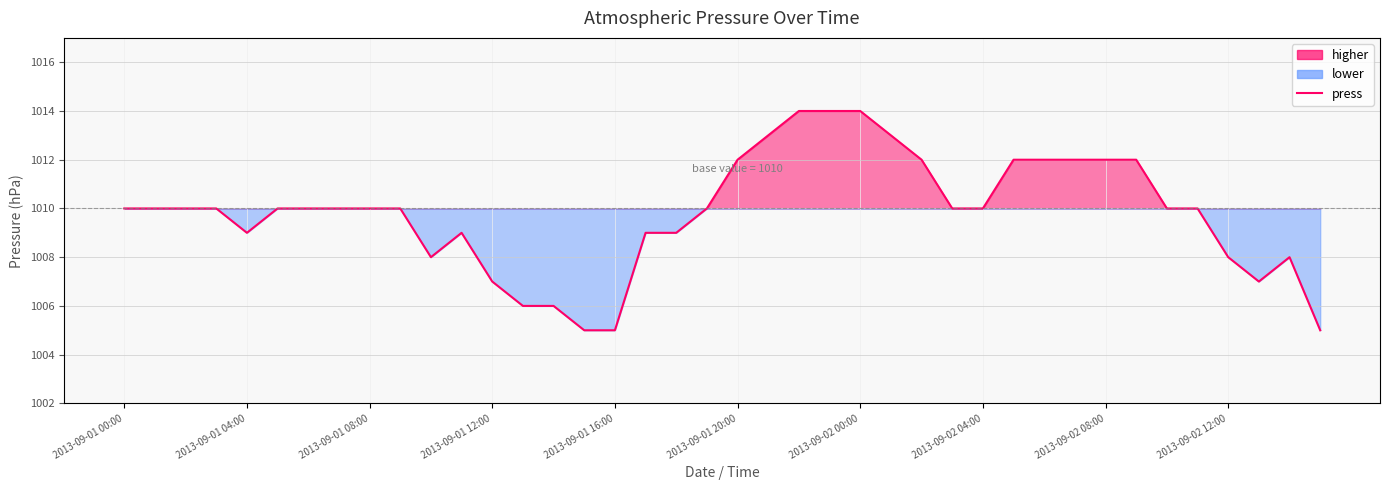

What is the difference between the values at 12 and 26?

5